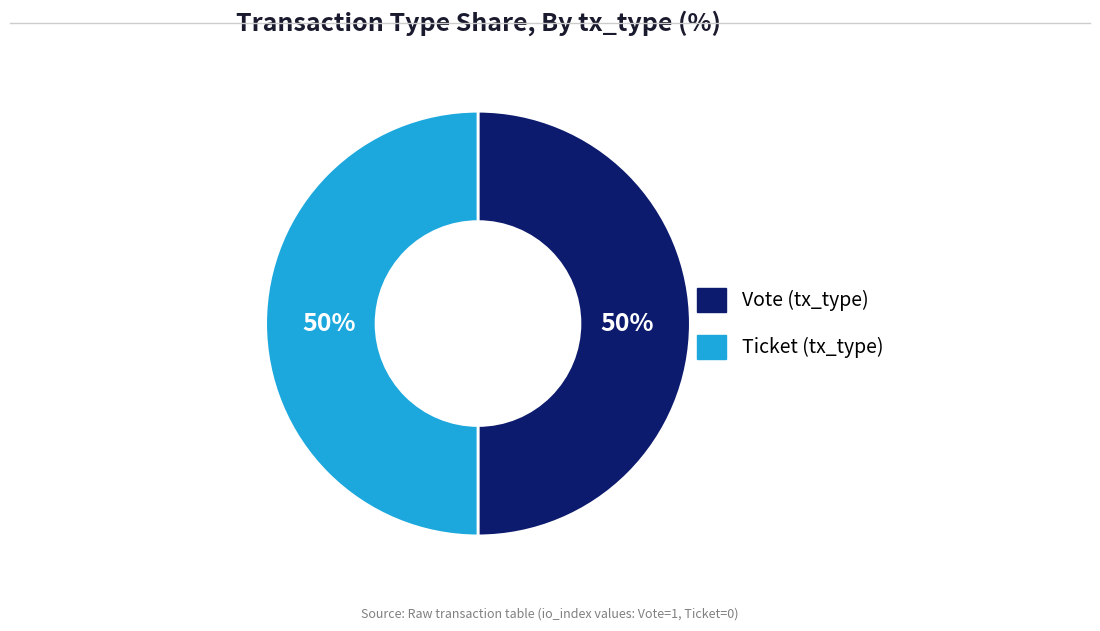

To the nearest percent, what is the combined percentage of Ticket and Vote?

100%